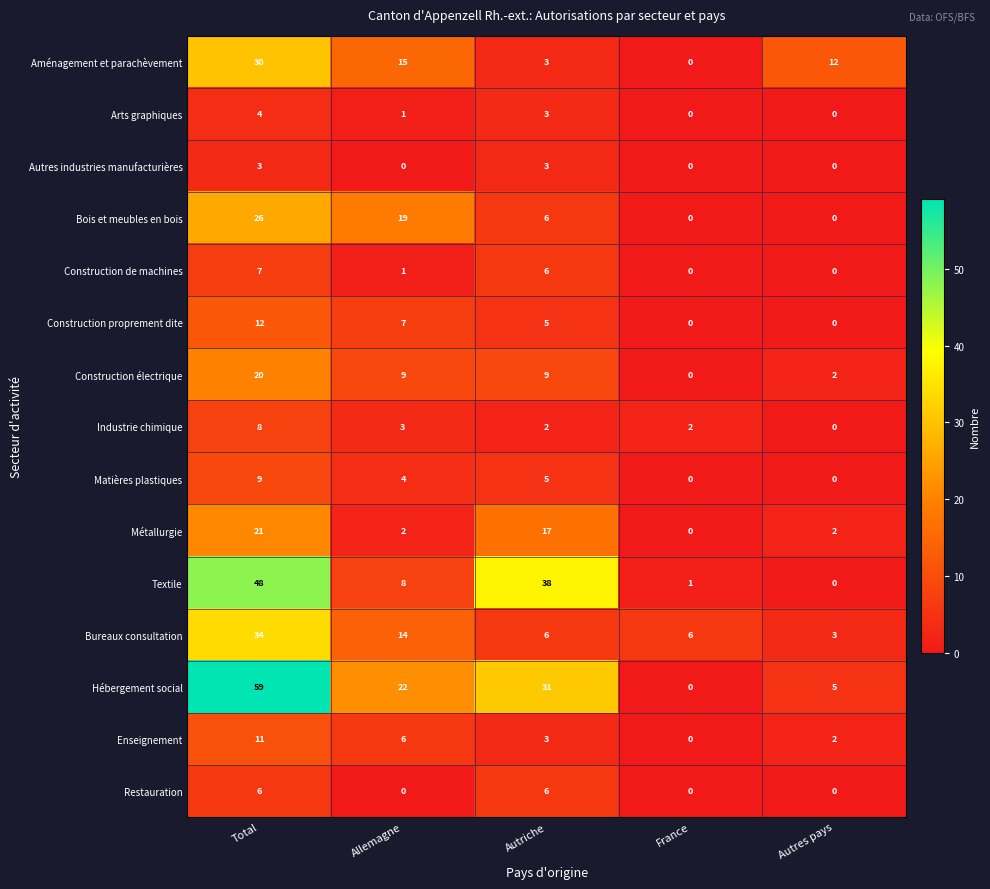

What is the average value of the Bois et meubles en bois series?

10